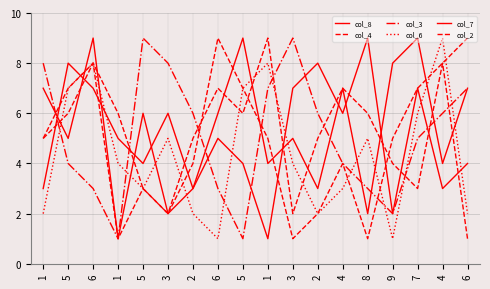

What are all the series names shown in the legend?

col_8, col_4, col_3, col_6, col_7, col_2